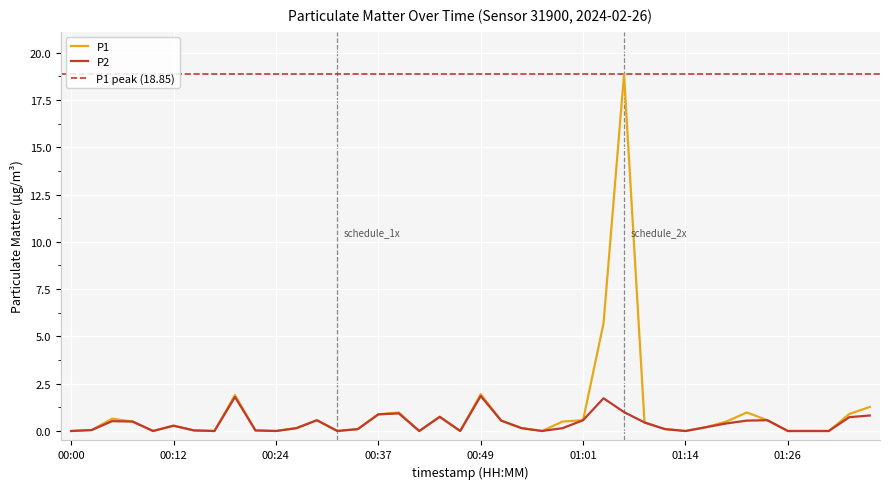

What is the label of the 28th point from the right?

00:29